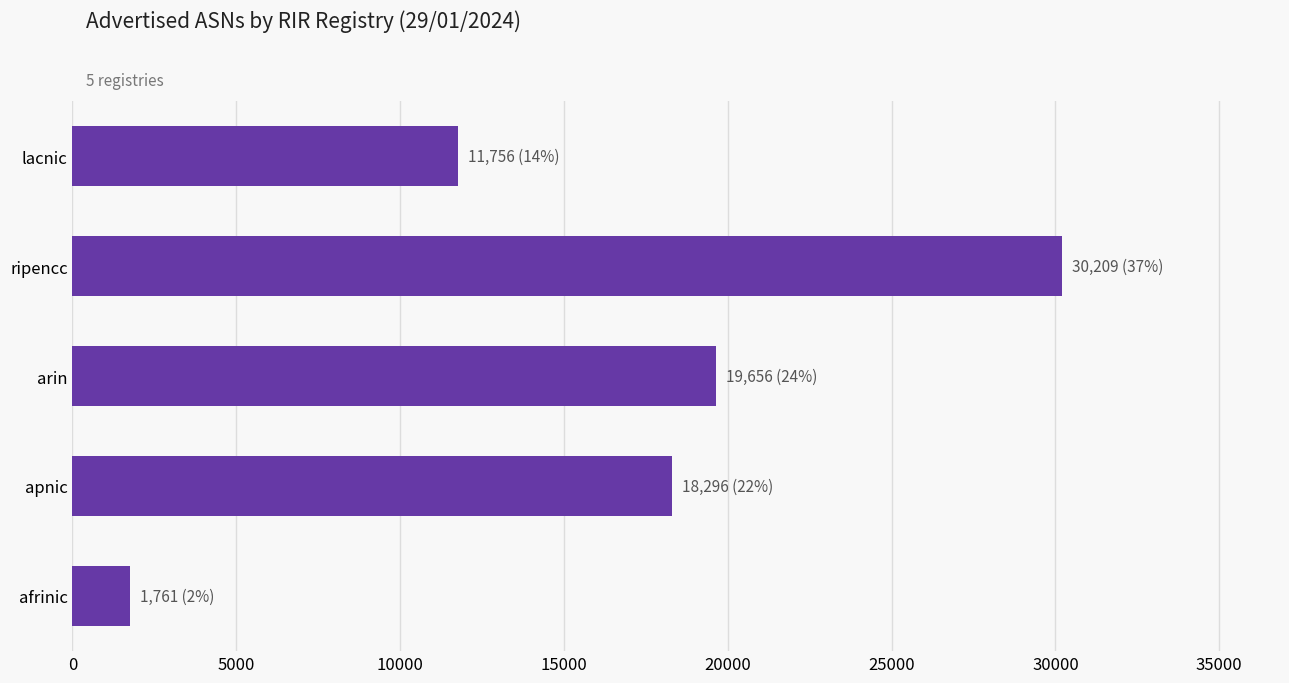

What is the sum of the values at apnic and afrinic?

20057